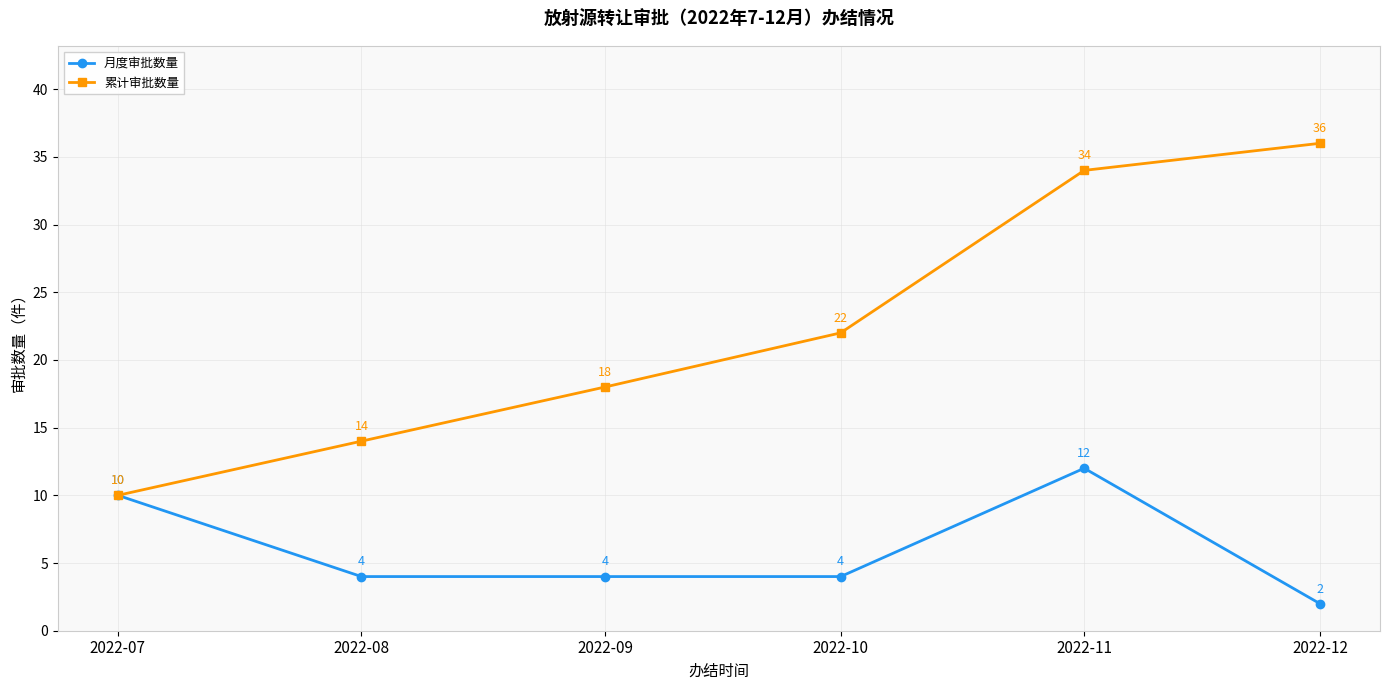

List the series in order of their peak value, lowest first.

月度审批数量, 累计审批数量